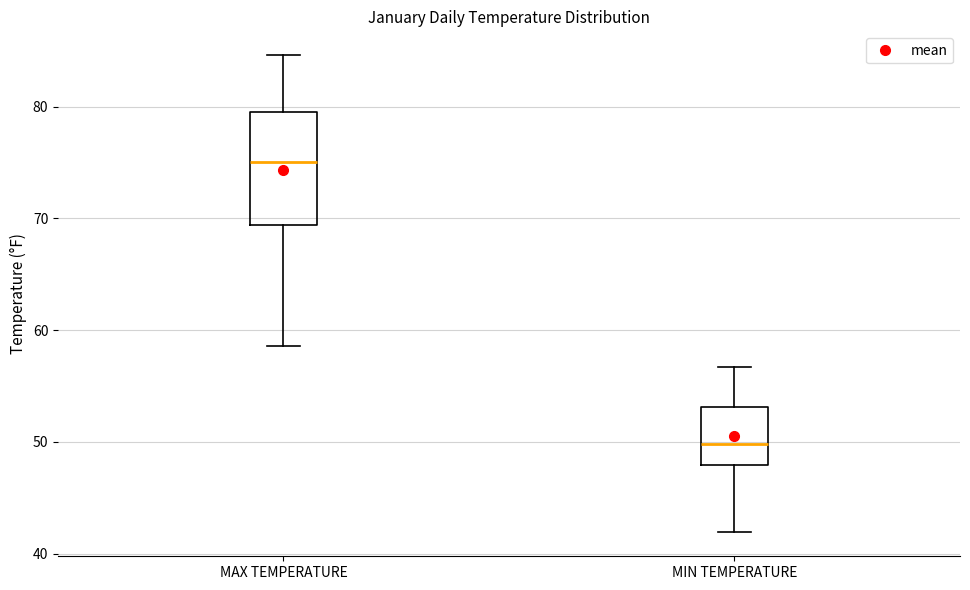

Where is the upper edge of the box for MAX TEMPERATURE on the y-axis? The values are not printed on the chart, so give them approximately, as read against the axis.

80